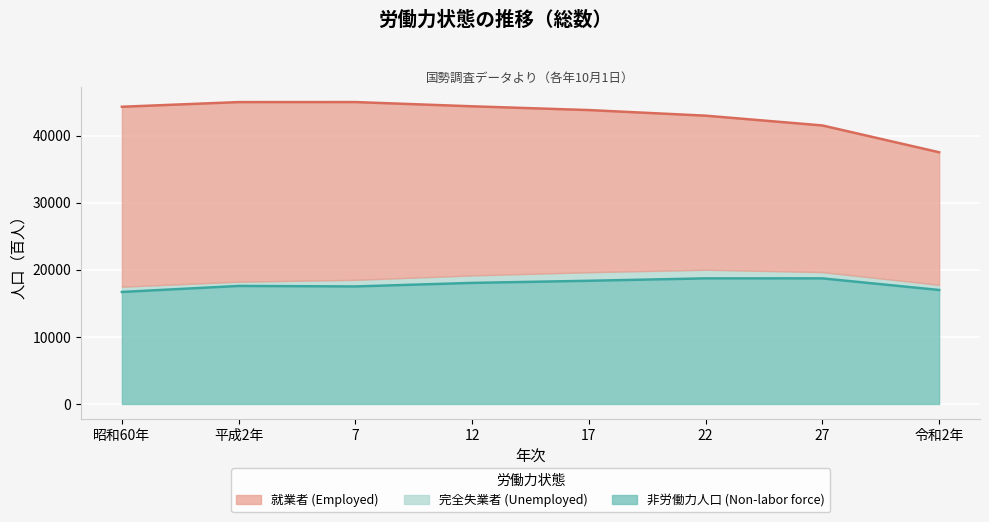

Count the number of data series in this chart.

3